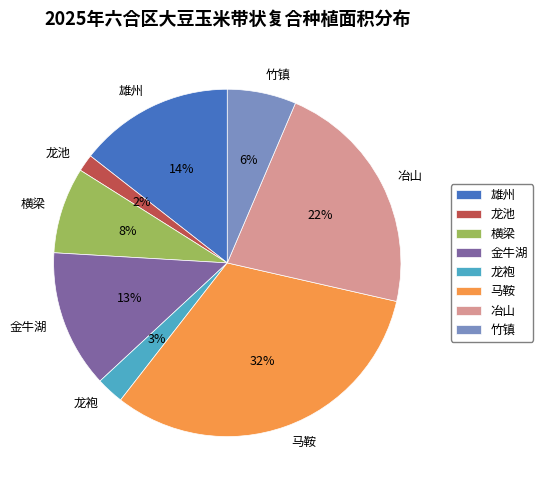

To the nearest percent, what is the difference between the largest and smallest slice percentages?

30%